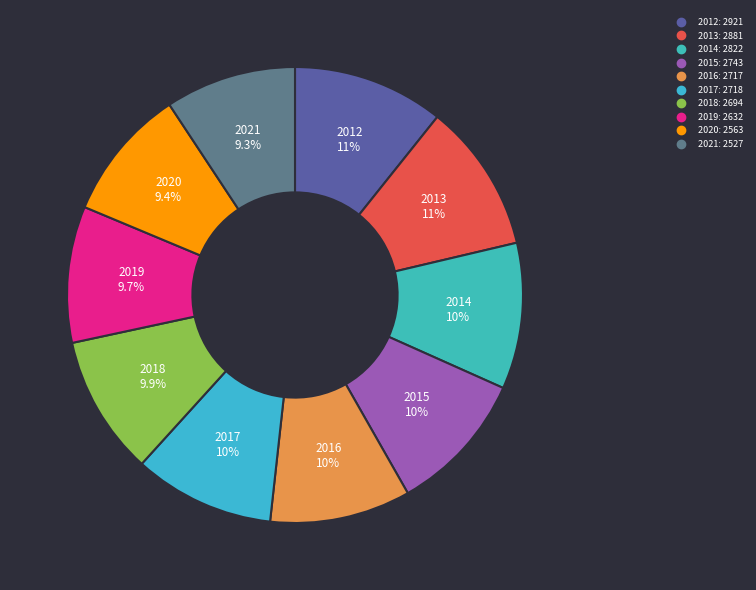

Is the sum of 2020 and 2015 greater than half?

No